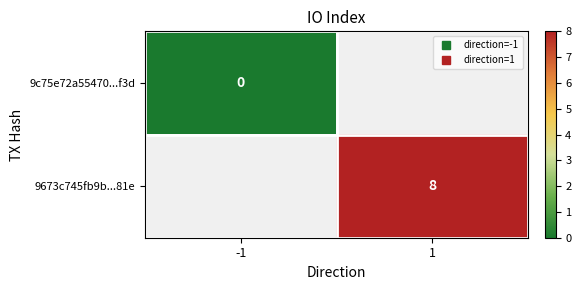

How many data points does each series have?

2